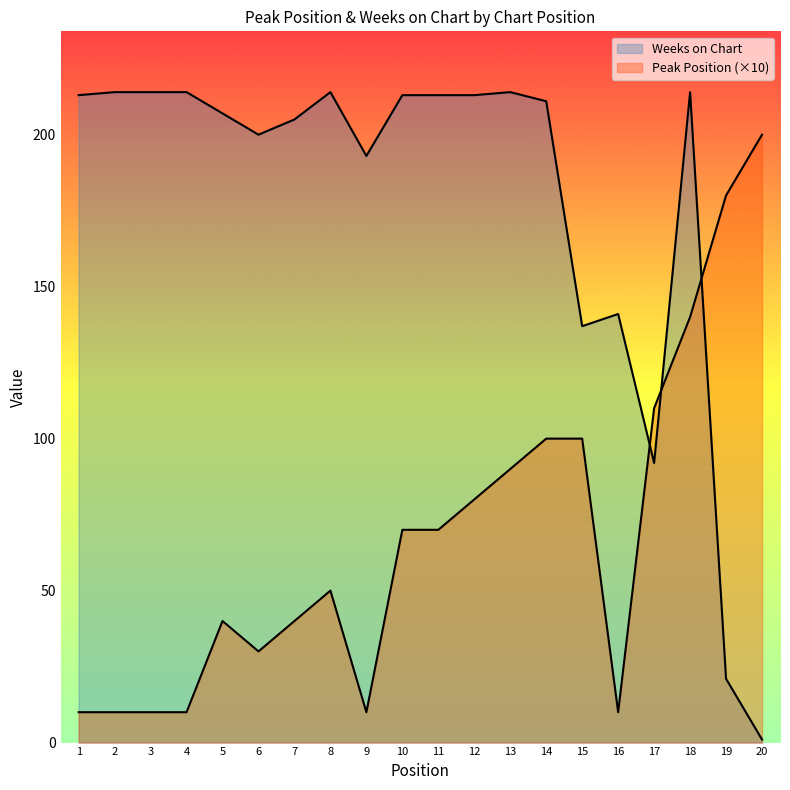

Which has a higher value, 8 or 3?

8